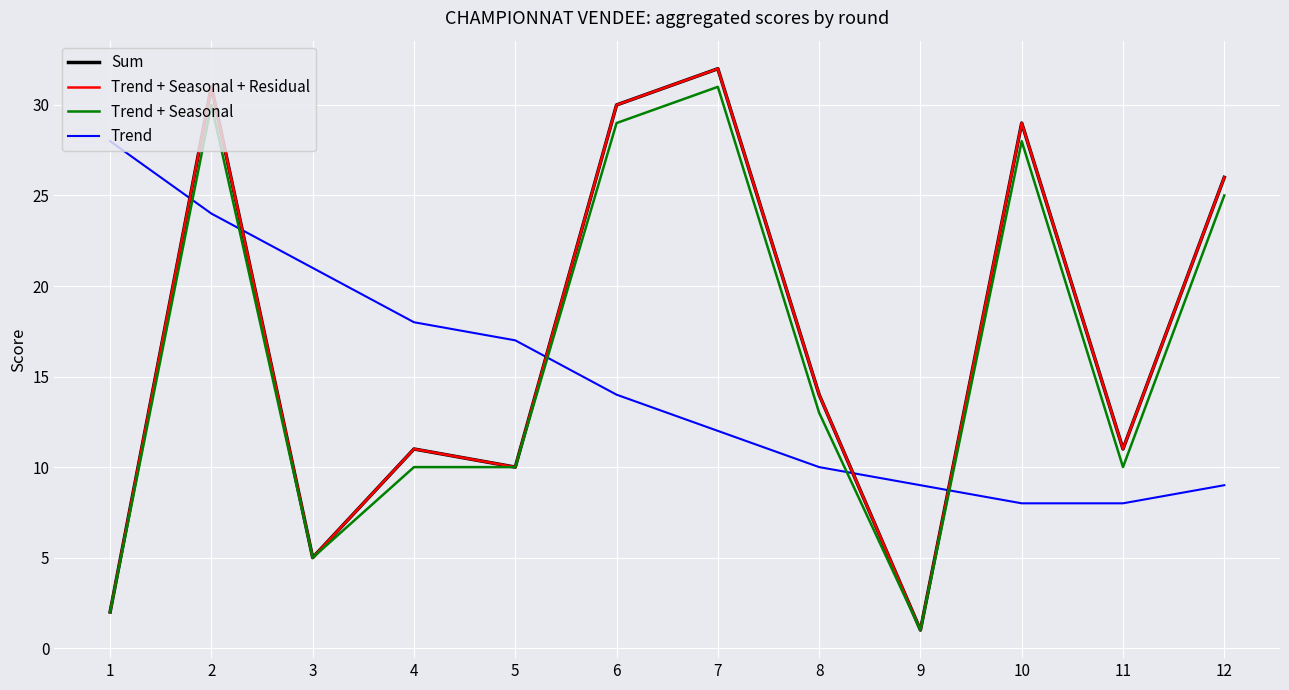

At which category is the sum across all series the highest?

2